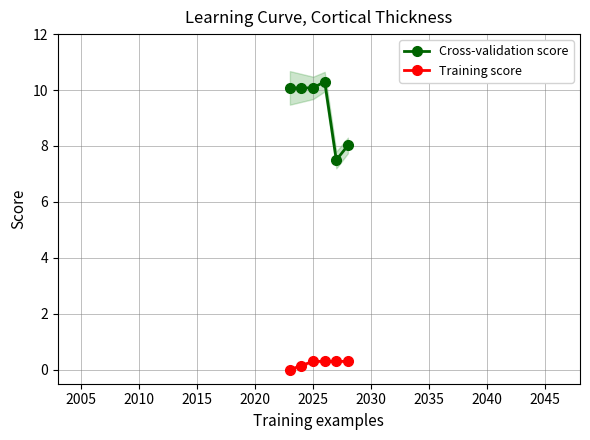

Count the number of data series in this chart.

2